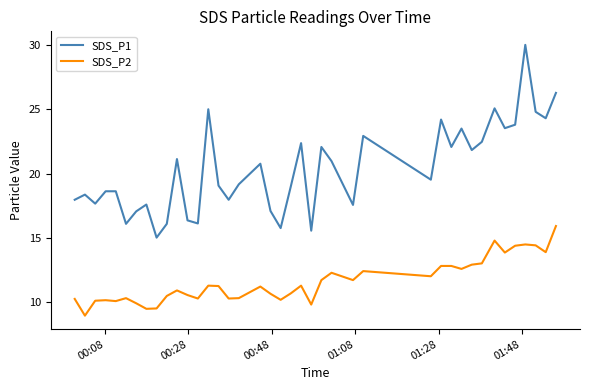

Rank the series by their maximum value, from highest to lowest.

SDS_P1, SDS_P2